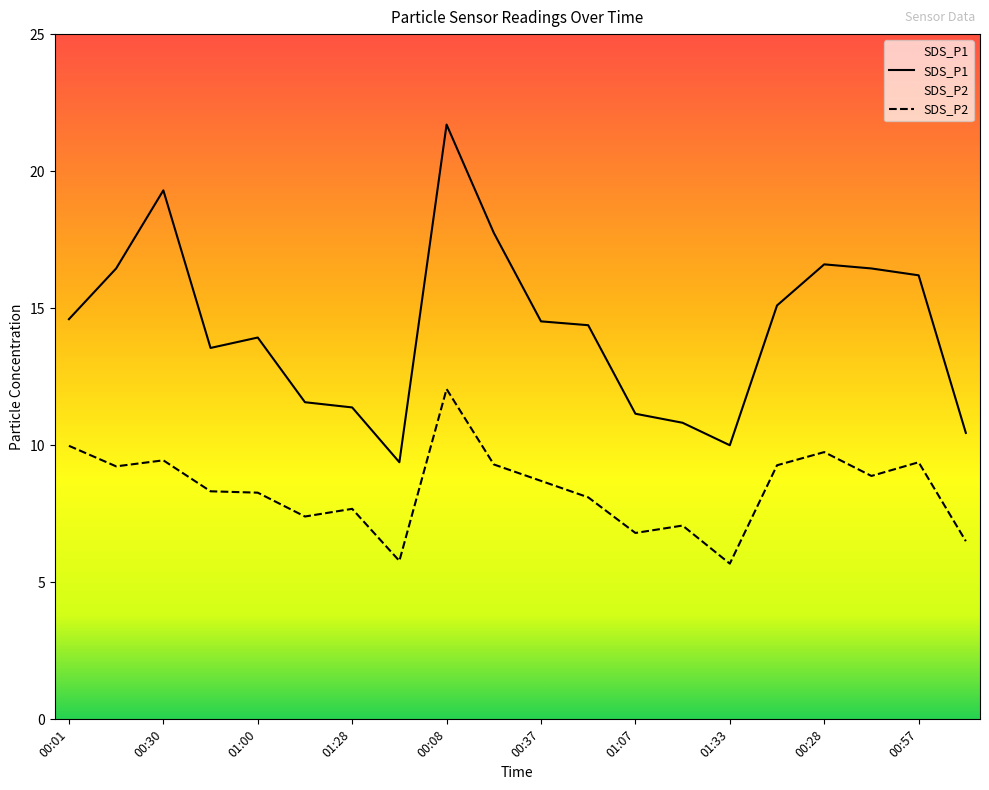

How many values in the SDS_P1 series are below 14?

9